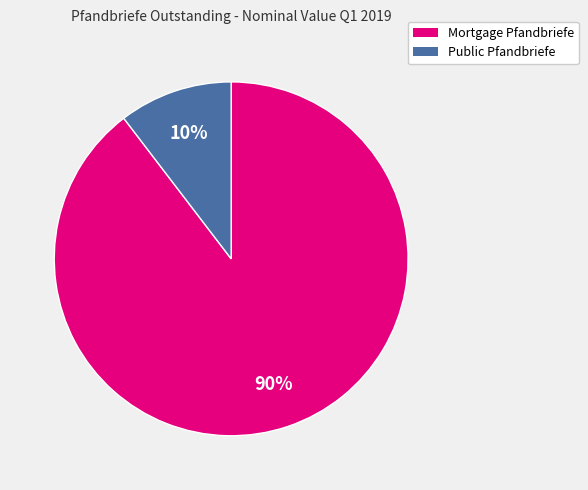

What is the majority slice?

Mortgage Pfandbriefe